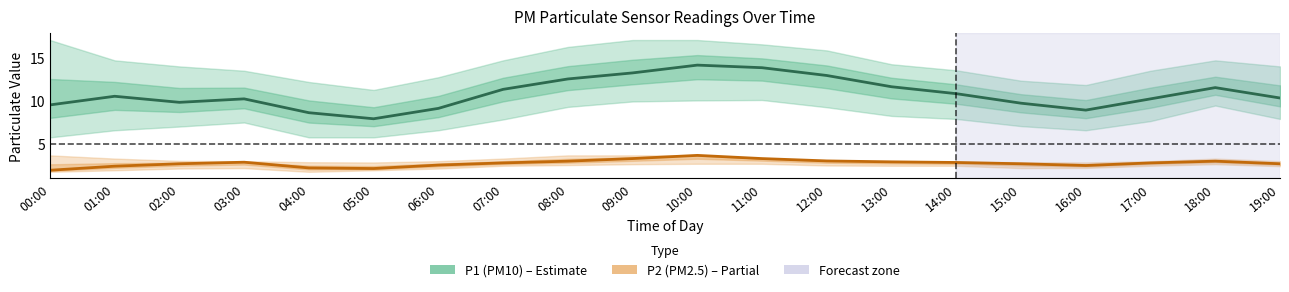

What is the minimum value for P1 (PM10)?

7.9